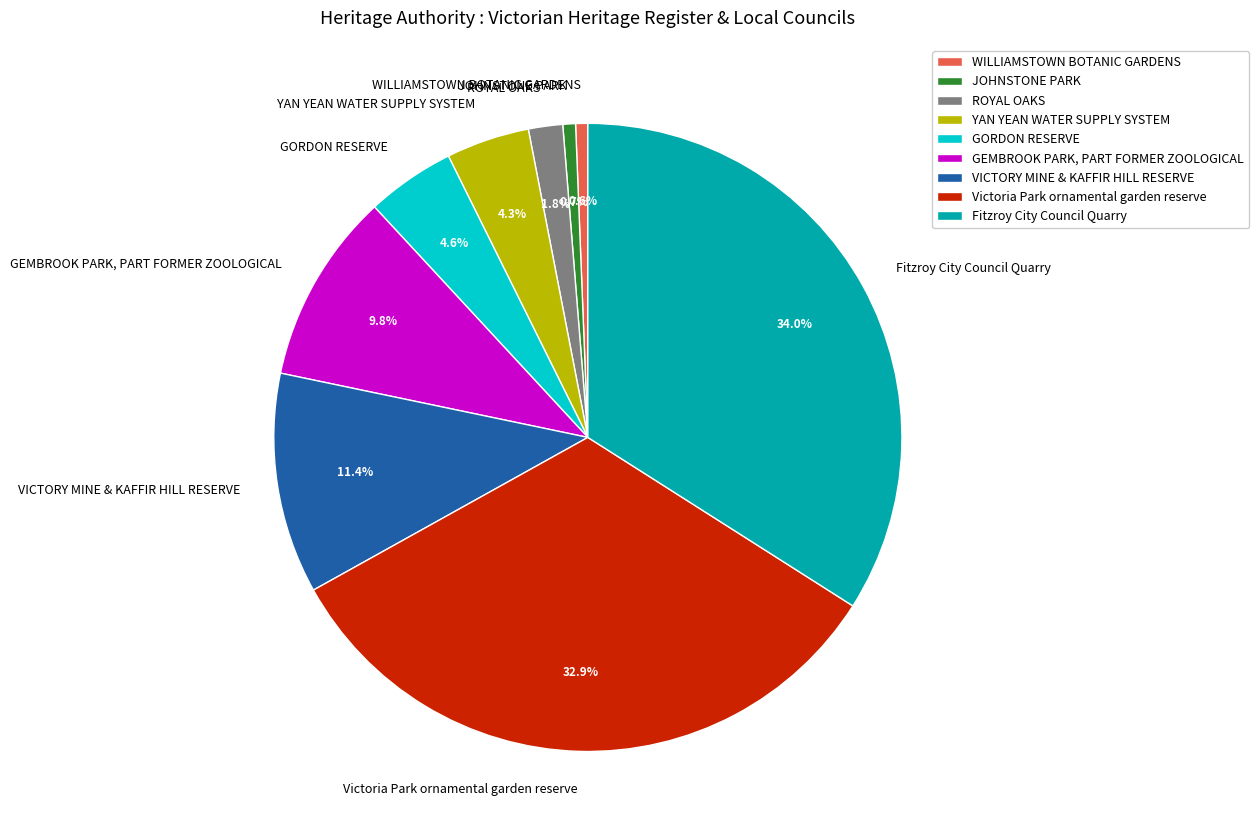

What is the largest slice in the pie chart?

Fitzroy City Council Quarry